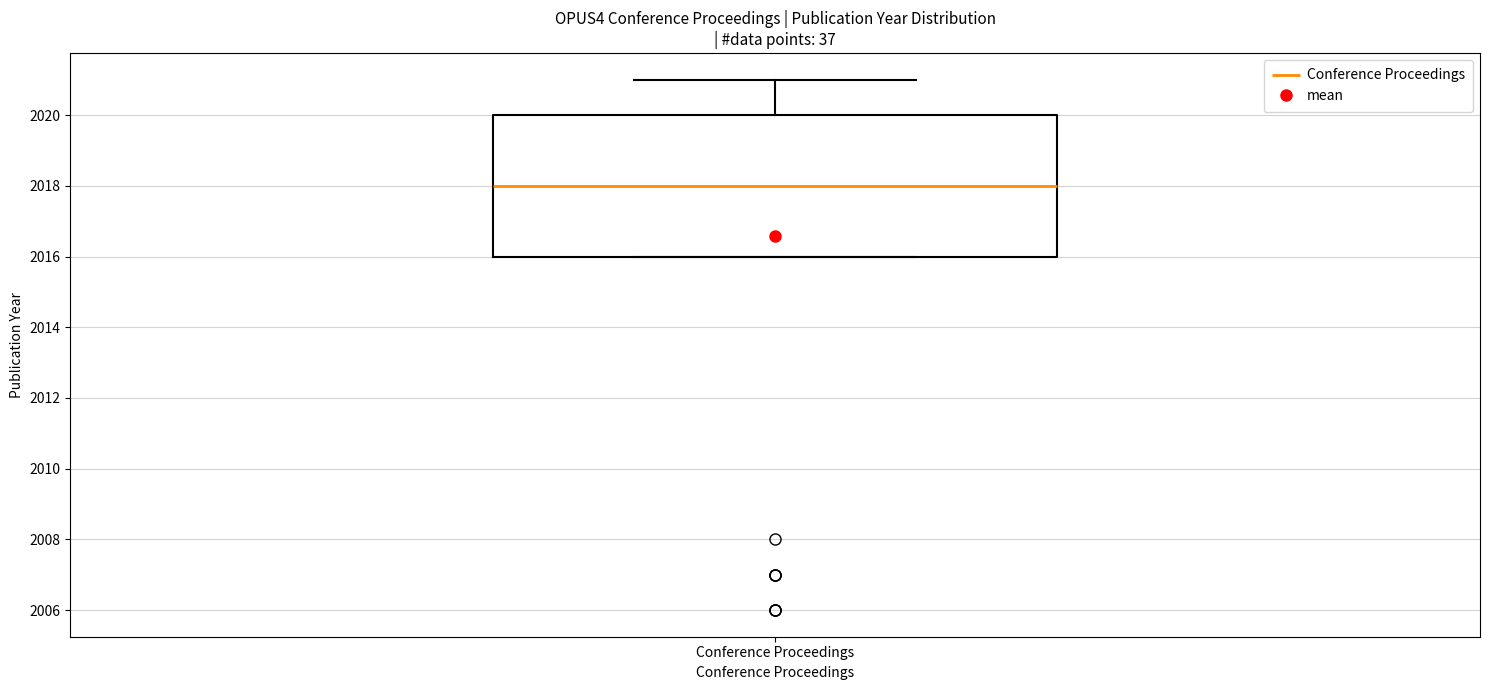

Read this box plot against the y-axis: the position of the median line, the range covered by the box, and the ends of both whiskers. The values are not printed on the chart, so give them approximately, as read against the axis.

median 2018, box 2016 to 2020, whiskers 2016 to 2021